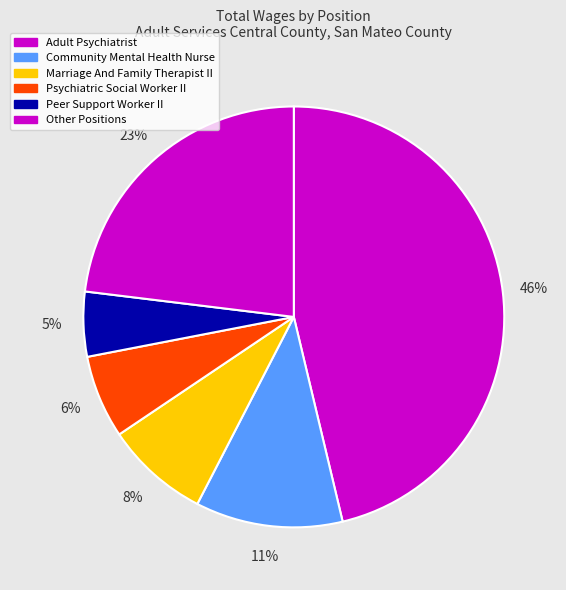

Rank the categories by value from lowest to highest.

Peer Support Worker II, Psychiatric Social Worker II, Marriage And Family Therapist II, Community Mental Health Nurse, Other Positions, Adult Psychiatrist